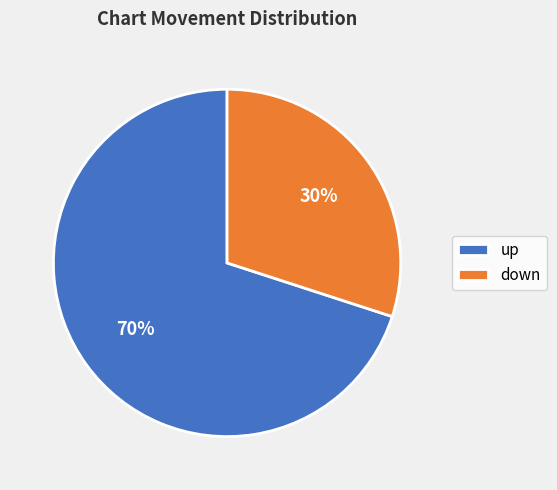

How many slices are in this pie chart?

2